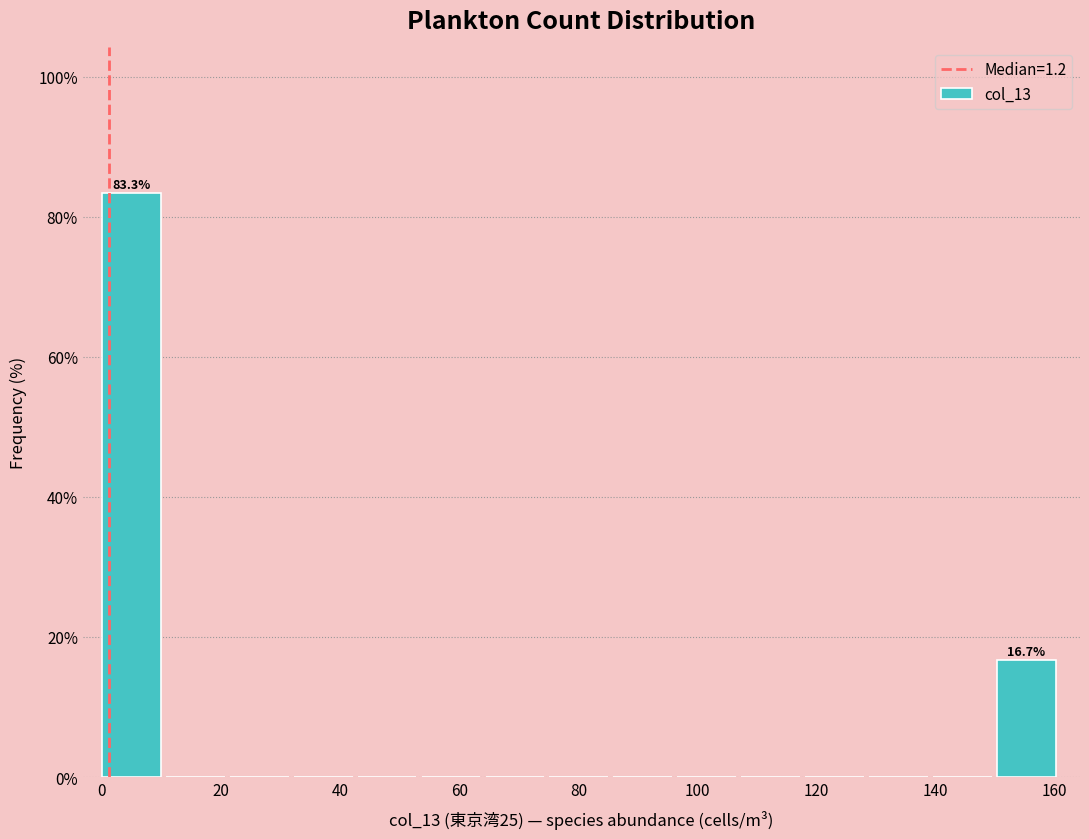

Which range on the x-axis has the tallest bar?

0 to 10